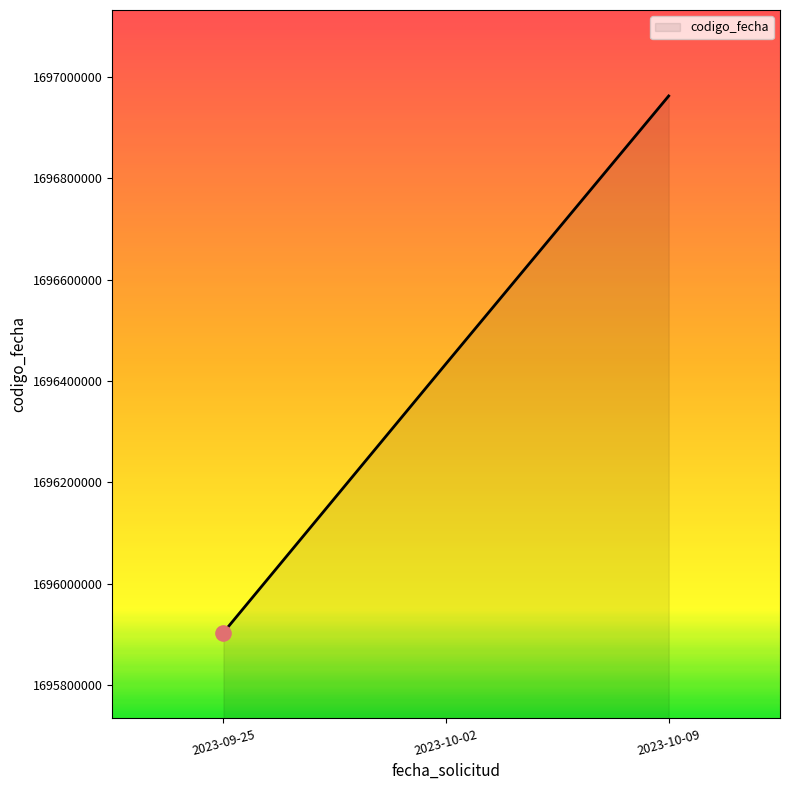

Between 2023-09-25 and 2023-10-09, which is larger?

2023-10-09